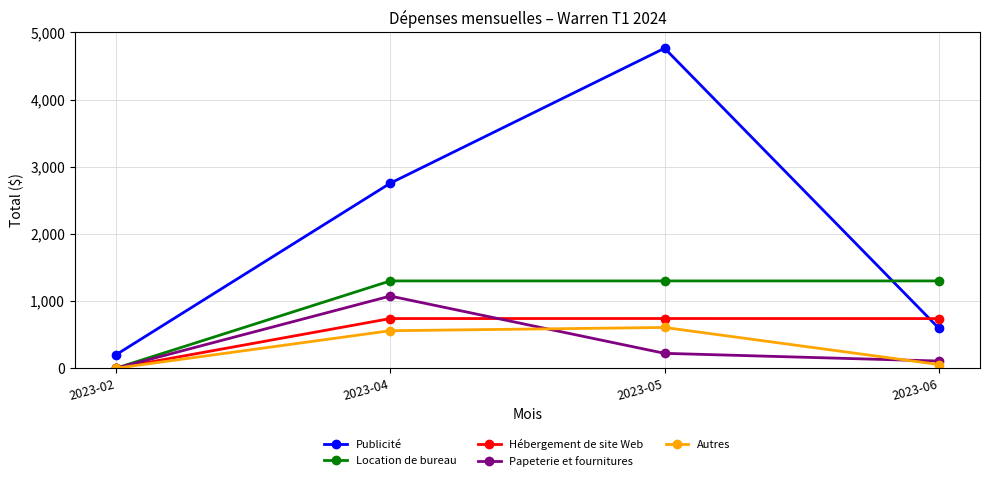

Which series has the widest spread of values?

Publicité